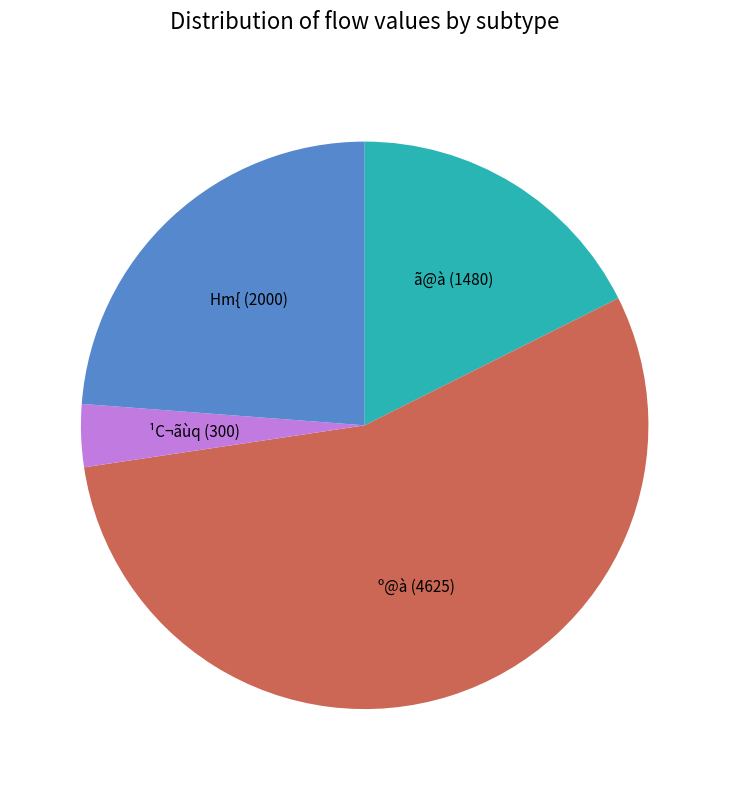

Which has a higher value, ¹C¬ãùq (300) or Hm{ (2000)?

Hm{ (2000)